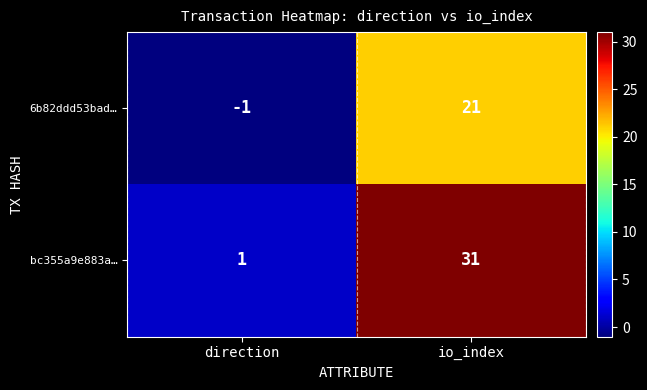

Reading right to left, list all the values displayed in this chart.

6b82ddd53bad…: io_index=21	direction=-1
bc355a9e883a…: io_index=31	direction=1